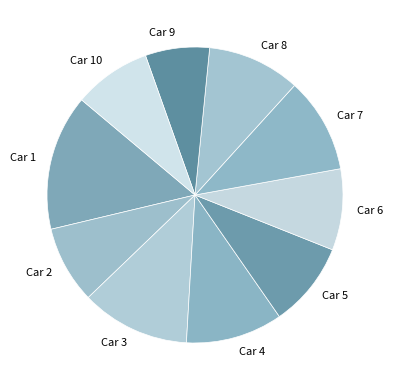

True or false: Car 4 accounts for 11% of the total.

True